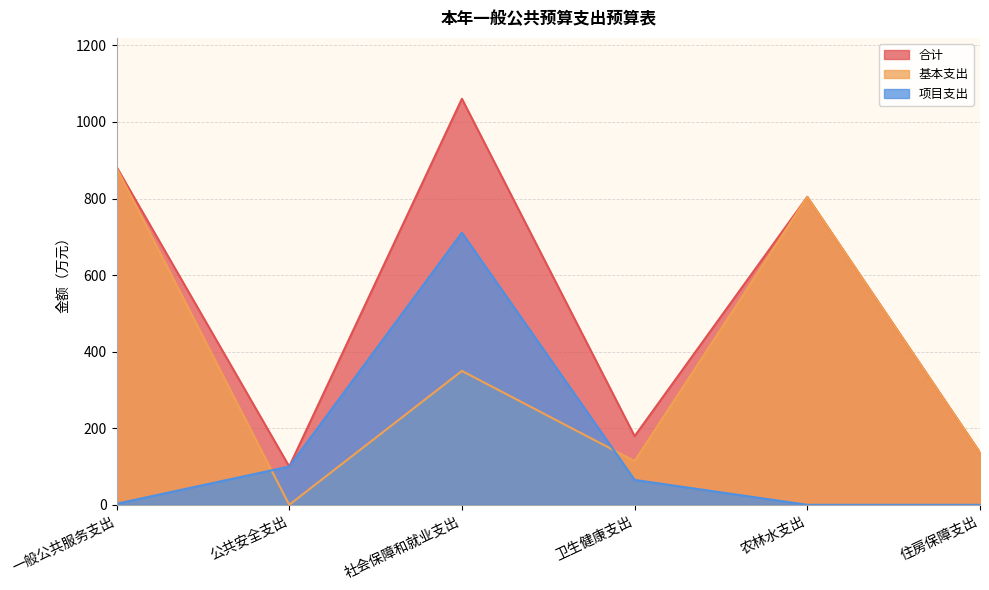

True or false: 项目支出 has more than 2 points higher than both neighbors.

False